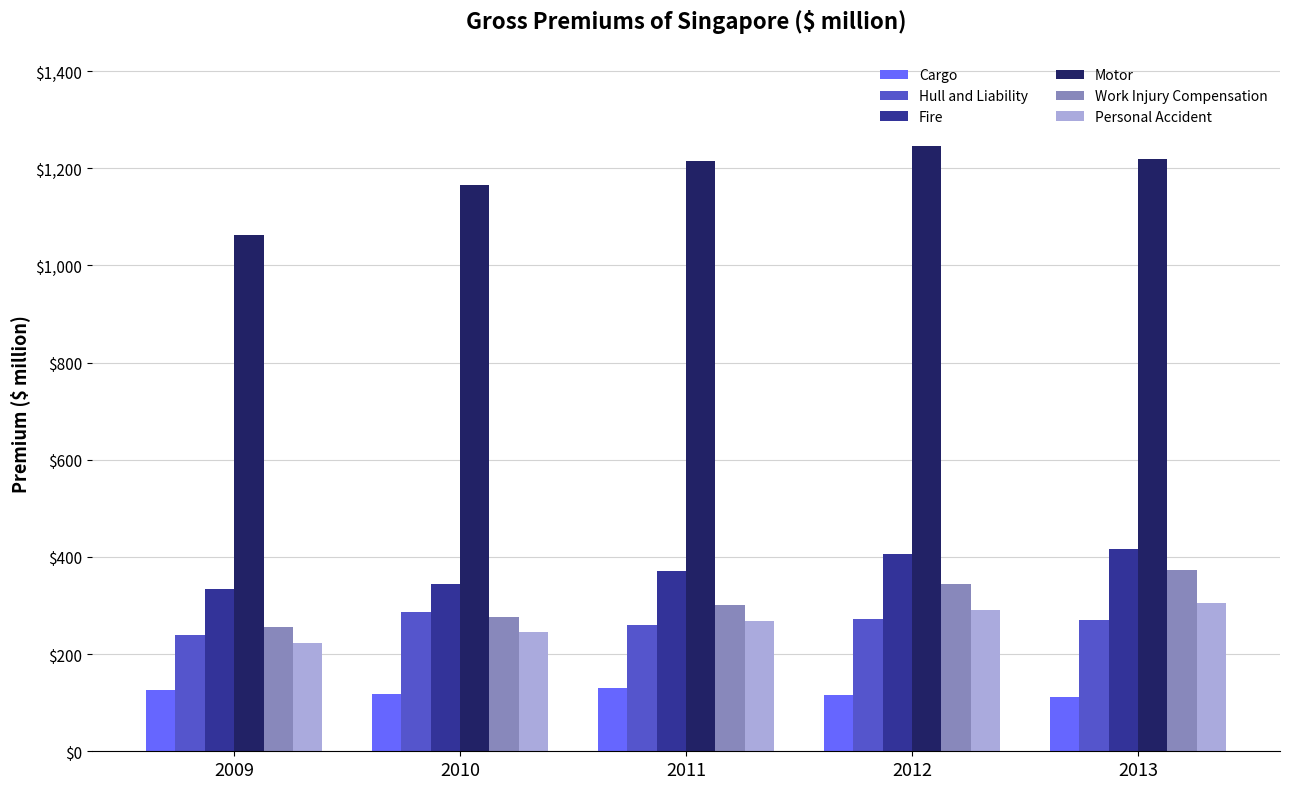

At which label does Work Injury Compensation reach its peak?

2013